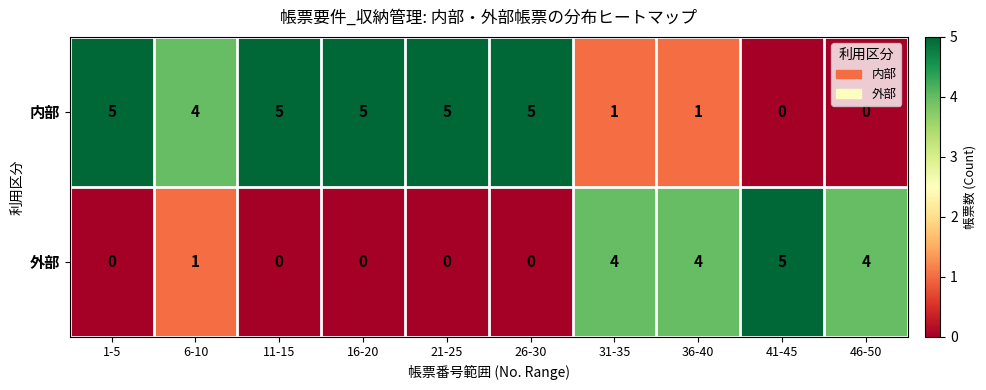

Reading left to right, transcribe all the data shown in this chart.

内部: 5	4	5	5	5	5	1	1	0	0
外部: 0	1	0	0	0	0	4	4	5	4